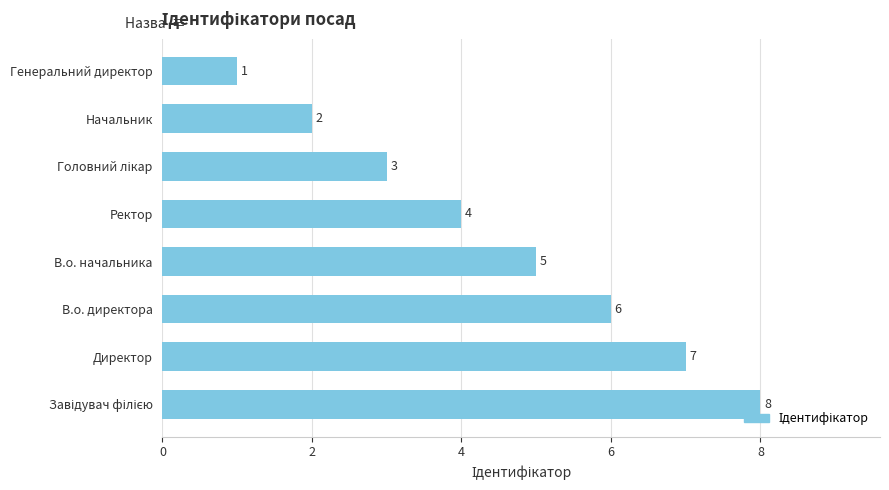

Reading bottom to top, list all the values displayed in this chart.

8	7	6	5	4	3	2	1